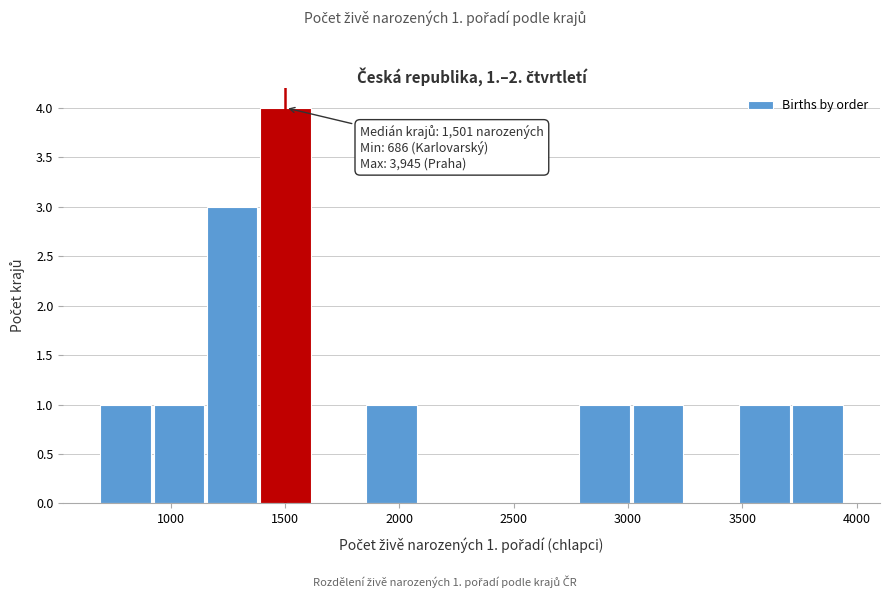

Which range on the x-axis has the tallest bar?

1400 to 1600